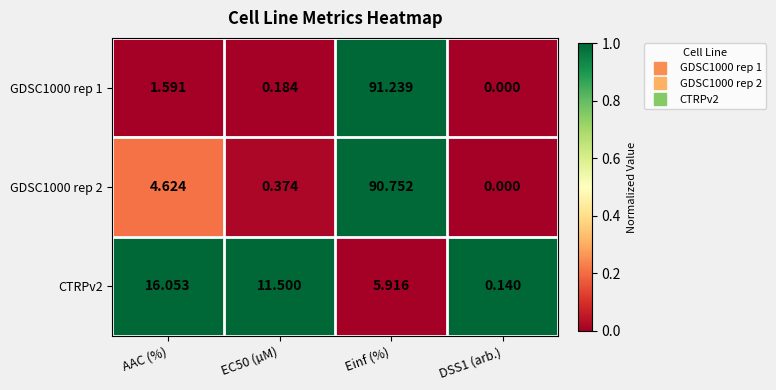

At which category is the sum across all series the highest?

Einf (%)